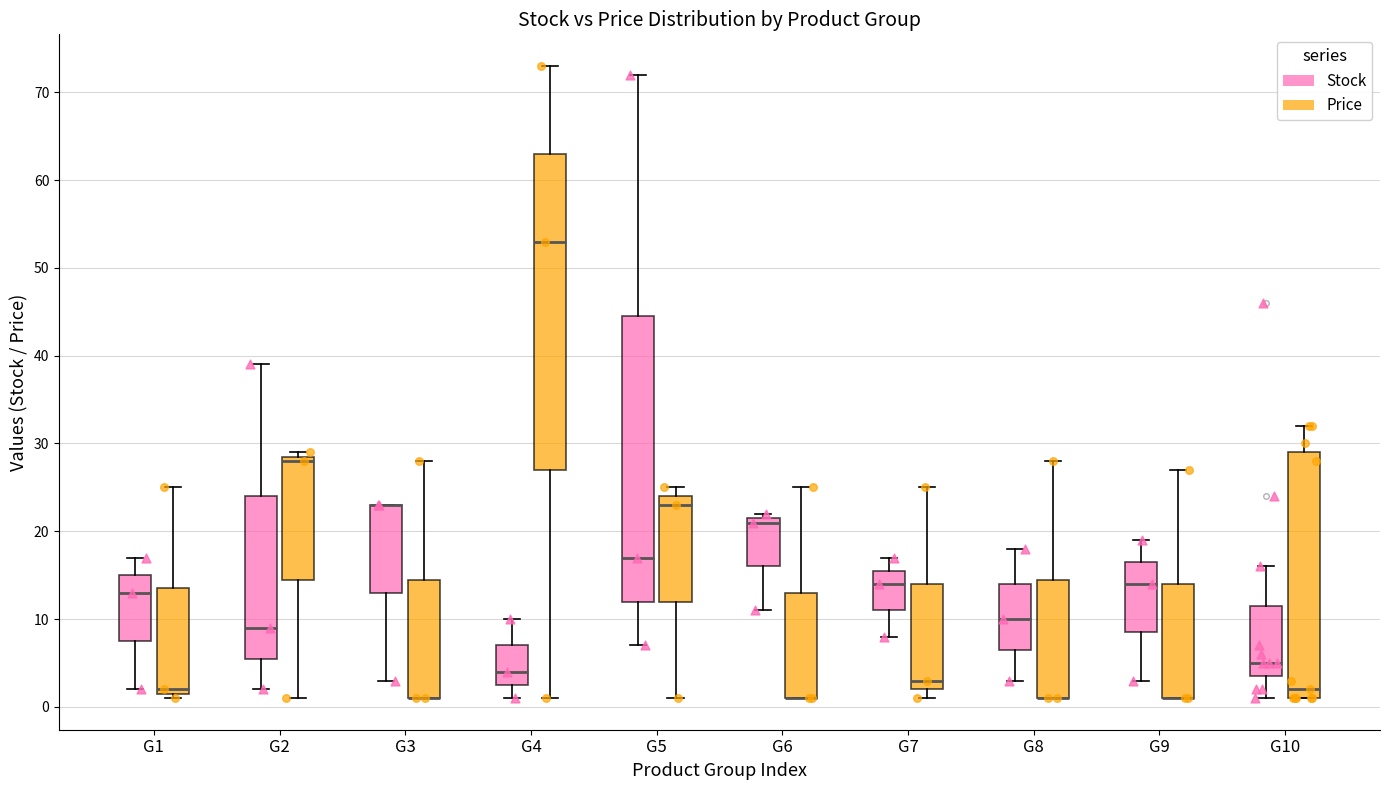

Where is the upper edge of the box for G8 (Stock) on the y-axis? The values are not printed on the chart, so give them approximately, as read against the axis.

14